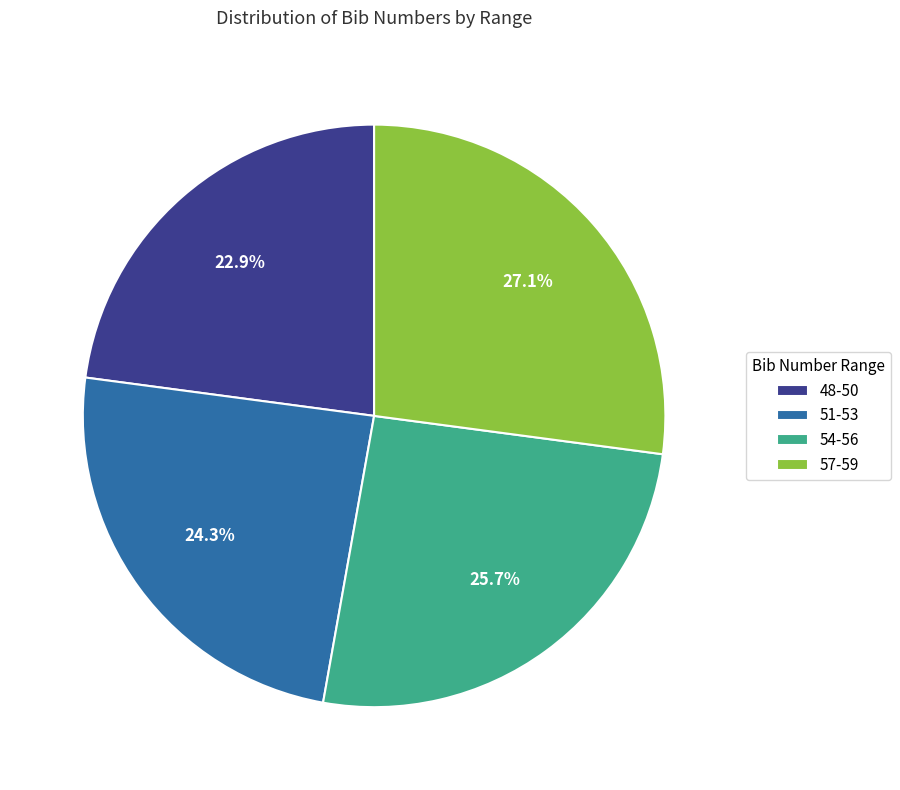

How many slices are in this pie chart?

4